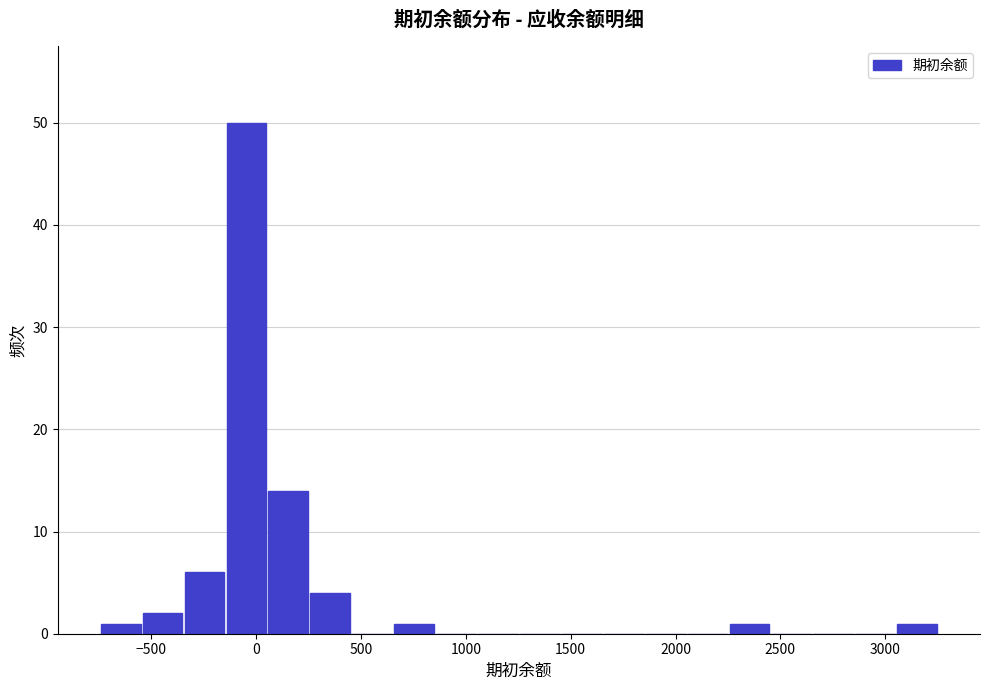

Read against the x-axis, roughly where is the centre of the tallest bar?

-50